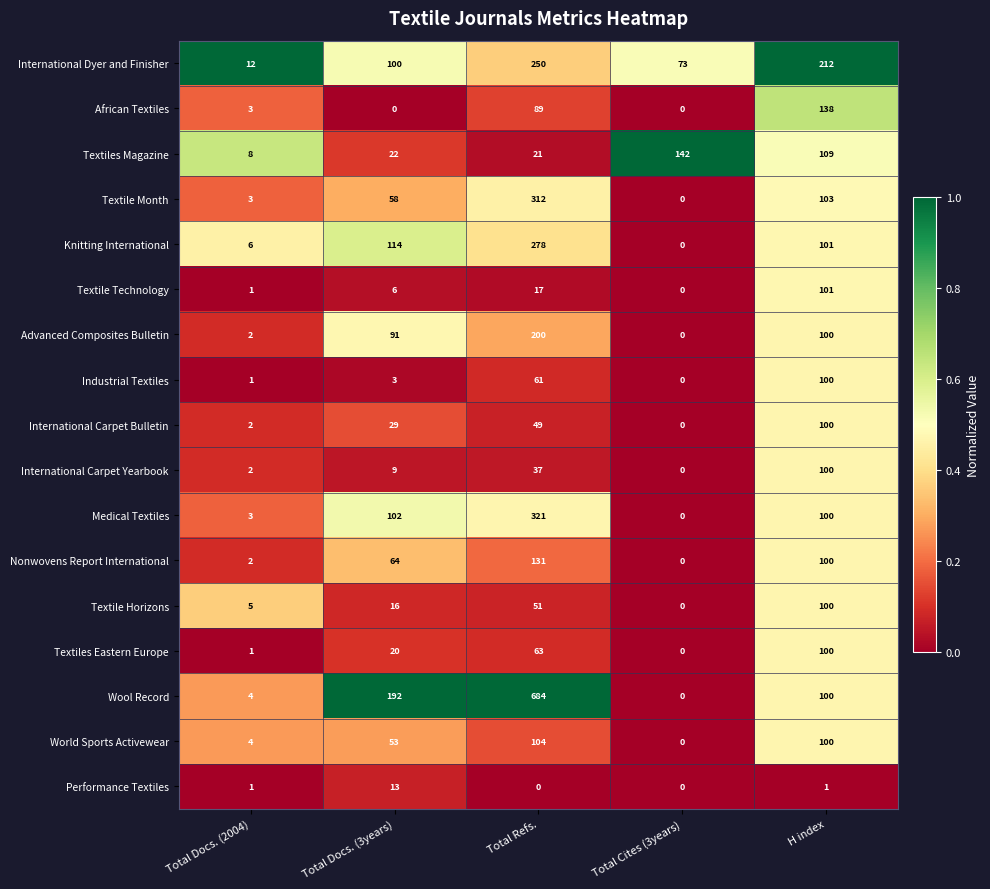

Is it true that Textiles Magazine equals 109 at H index?

True